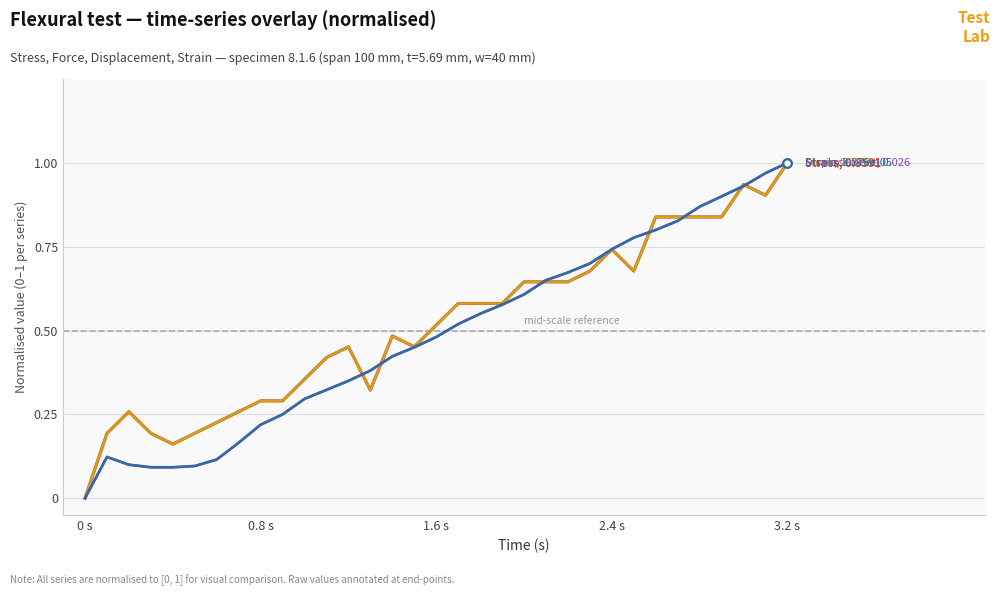

How many lines are shown in the chart?

4